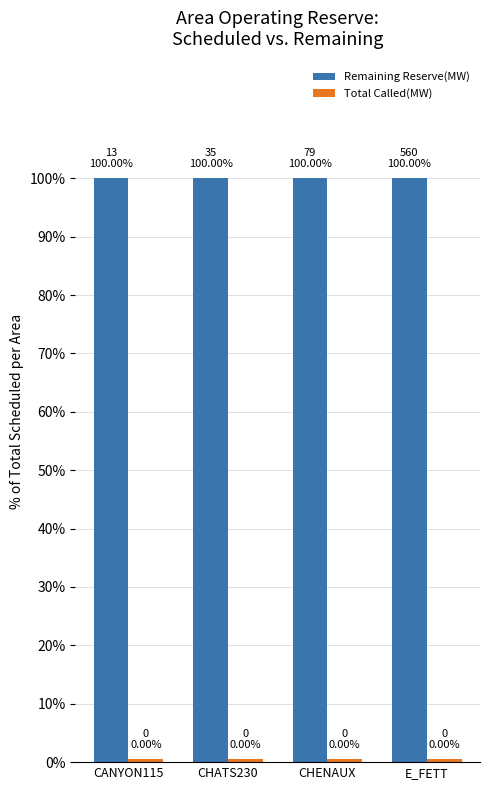

The Remaining Reserve(MW) series shows 100.0 at CHENAUX. True or false?

True